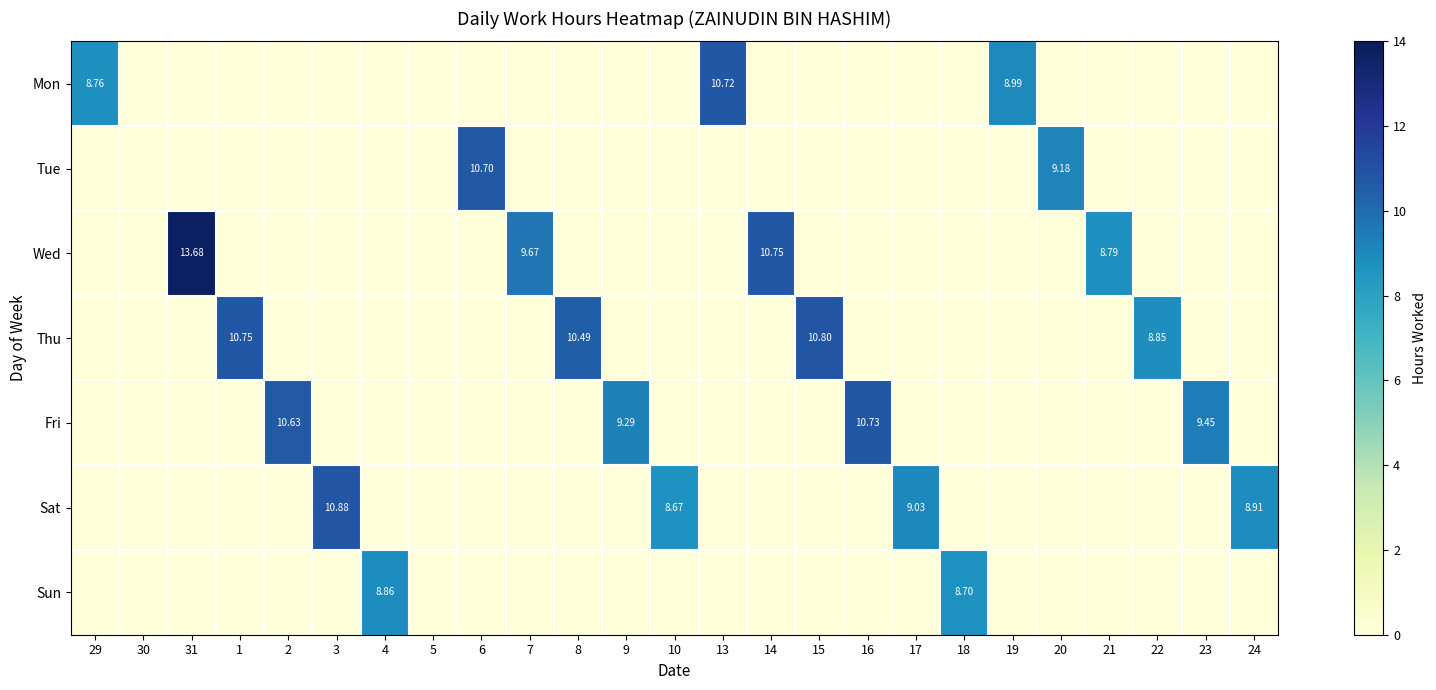

Which label corresponds to the smallest value in the chart?

30